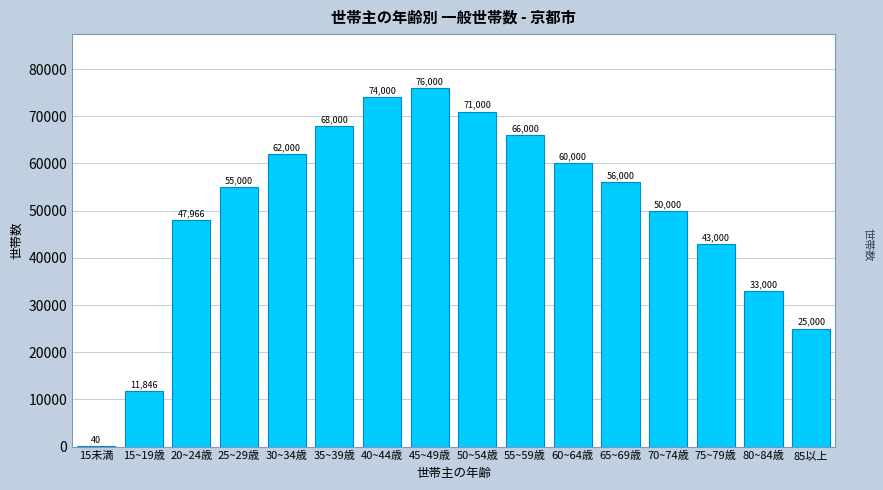

Reading left to right, transcribe all the data shown in this chart.

15未満=40	15~19歳=11846	20~24歳=47966	25~29歳=55000	30~34歳=62000	35~39歳=68000	40~44歳=74000	45~49歳=76000	50~54歳=71000	55~59歳=66000	60~64歳=60000	65~69歳=56000	70~74歳=50000	75~79歳=43000	80~84歳=33000	85以上=25000